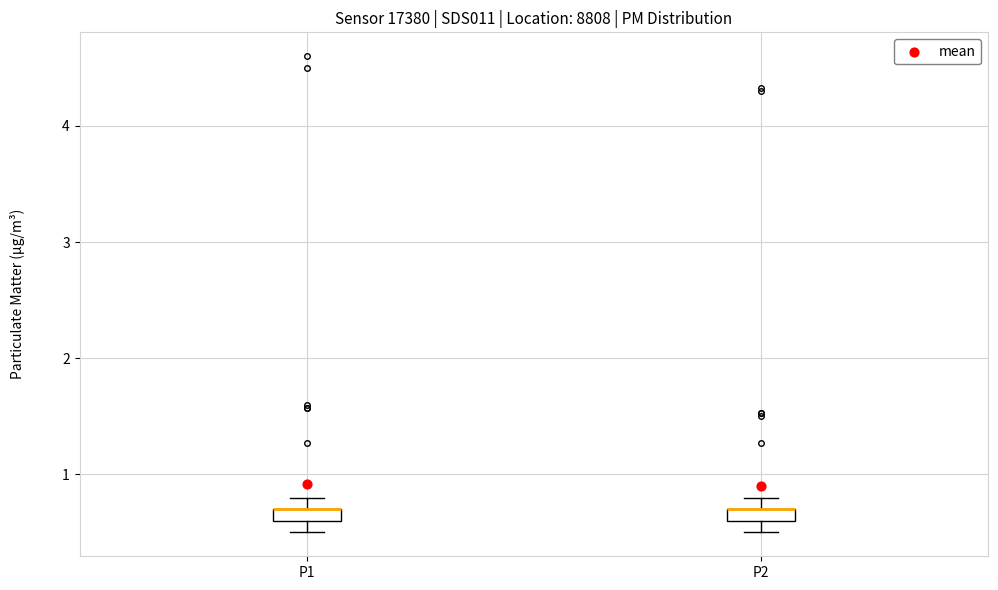

Where does the upper whisker of the box for P1 end on the y-axis? The values are not printed on the chart, so give them approximately, as read against the axis.

0.8